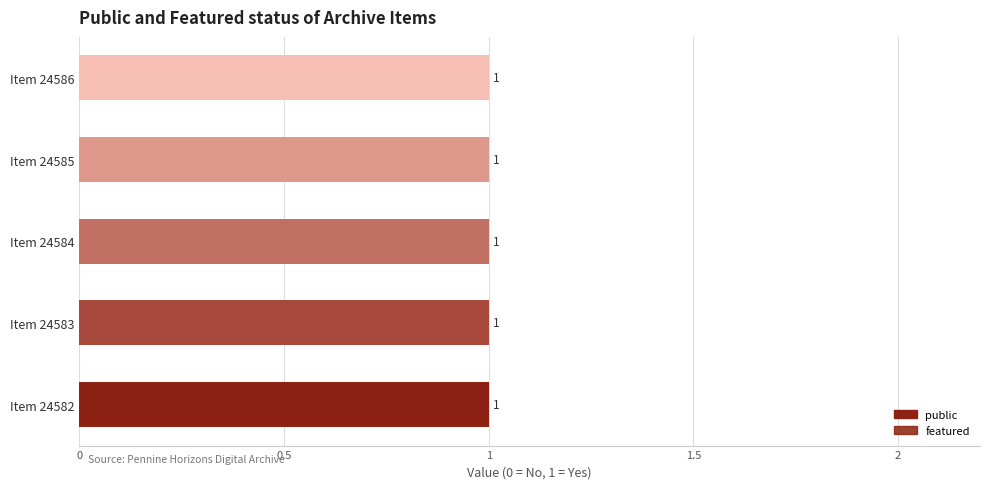

Does the chart contain any negative values?

No